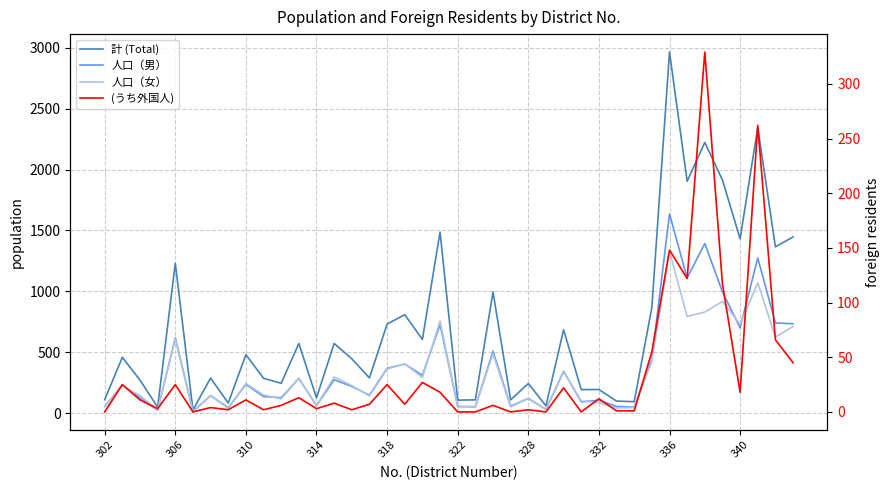

Which series has the largest total across all categories?

計 (Total)